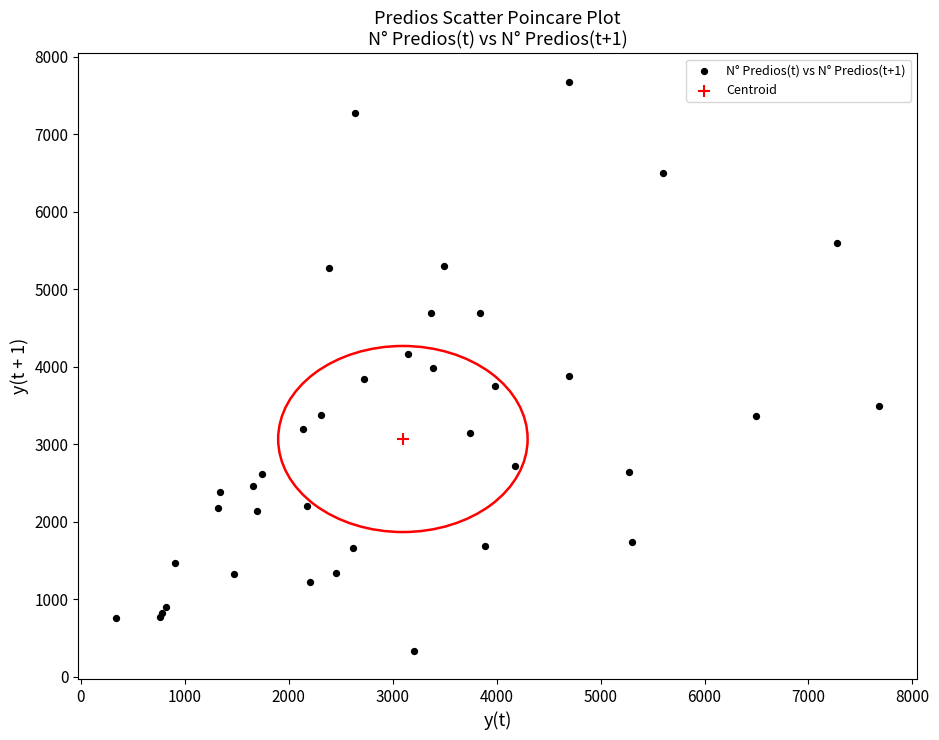

What are all the series names shown in the legend?

N° Predios(t) vs N° Predios(t+1), Centroid